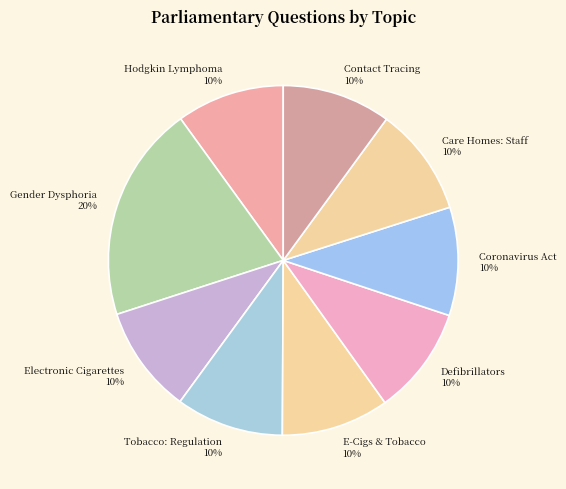

How many slices are in this pie chart?

9